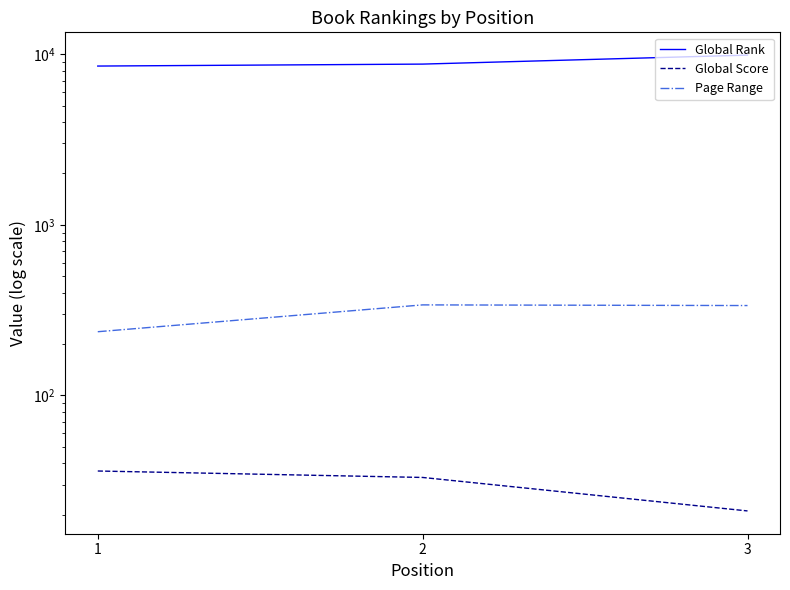

What is the approximate value of Page Range at 3, to the nearest 5?

335